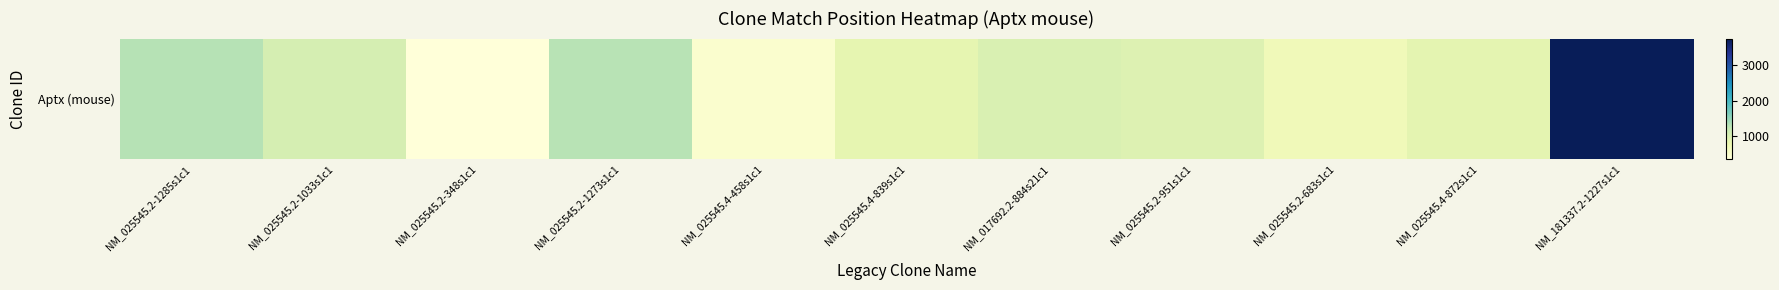

Rank the categories by value from highest to lowest.

NM_181337.2-1227s1c1, NM_025545.2-1285s1c1, NM_025545.2-1273s1c1, NM_025545.2-1033s1c1, NM_017692.2-884s21c1, NM_025545.2-951s1c1, NM_025545.4-872s1c1, NM_025545.4-839s1c1, NM_025545.2-683s1c1, NM_025545.4-458s1c1, NM_025545.2-348s1c1